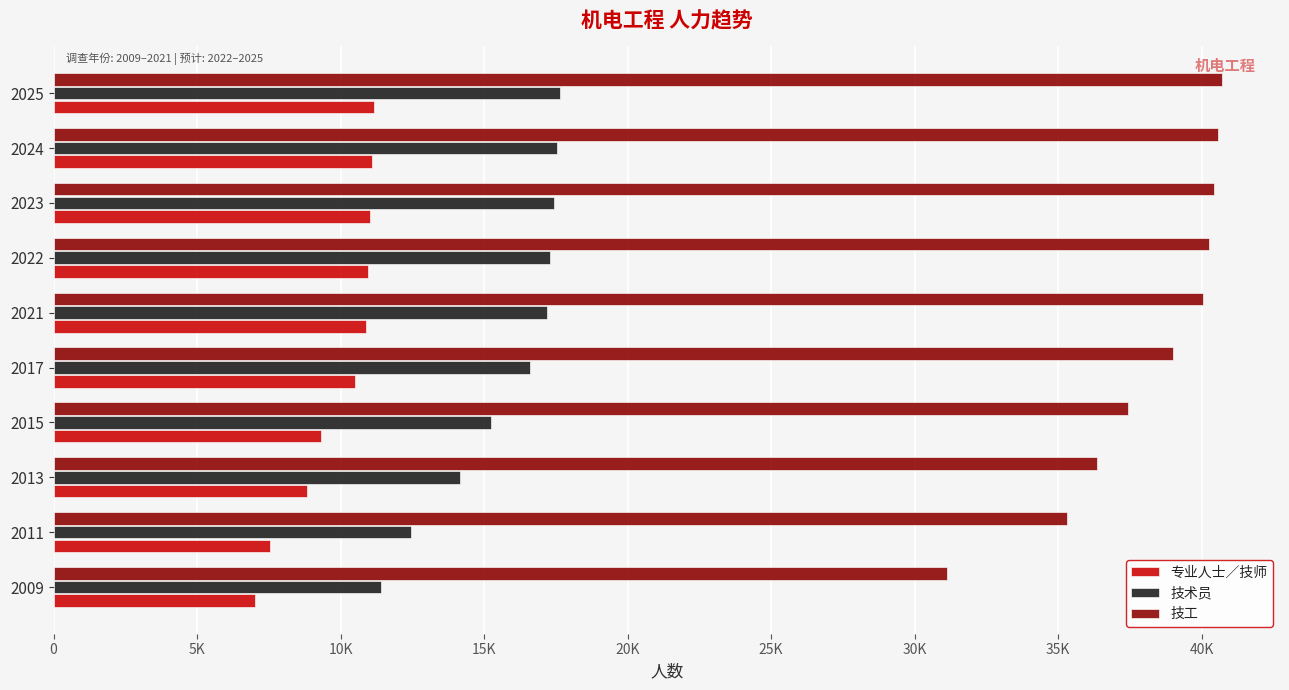

What are all the series names shown in the legend?

专业人士／技师, 技术员, 技工